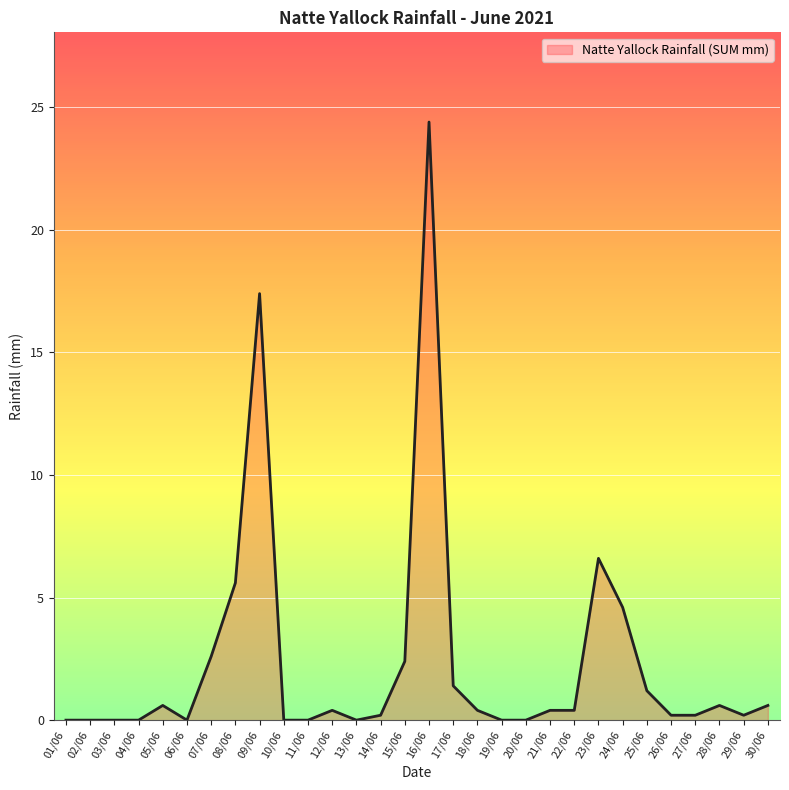

Read the value at 23/06.

6.6